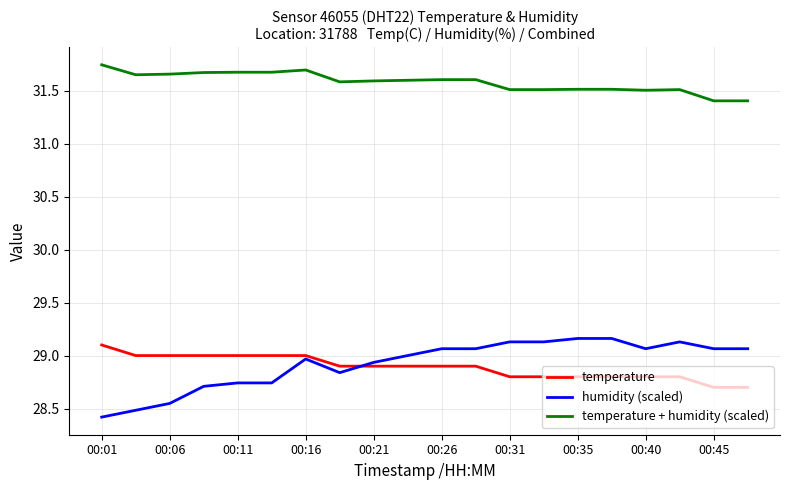

Is this an area chart (filled region under the line)?

No